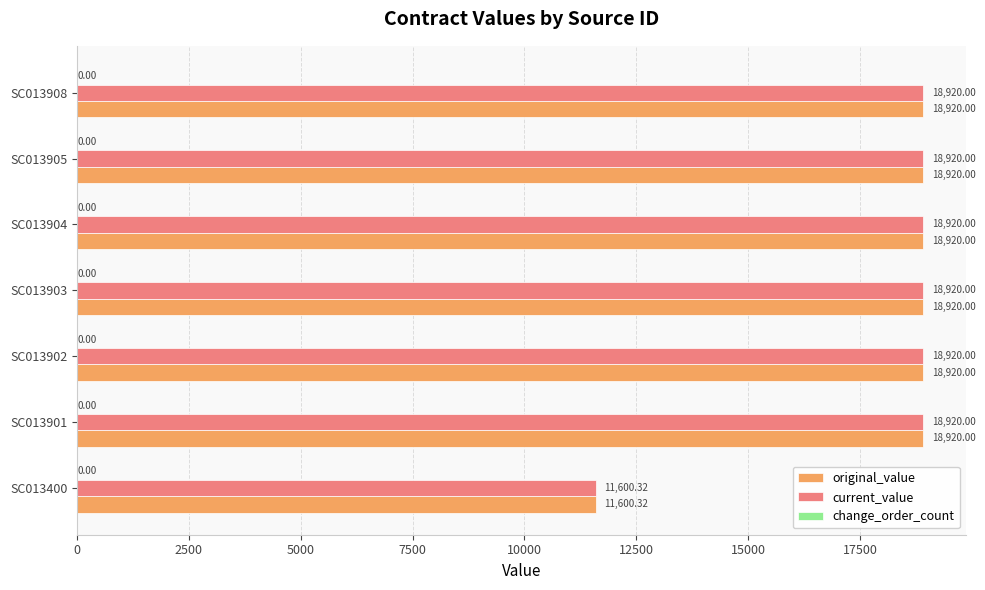

What is the sum of the current_value values at SC013902 and SC013904?

37840.0